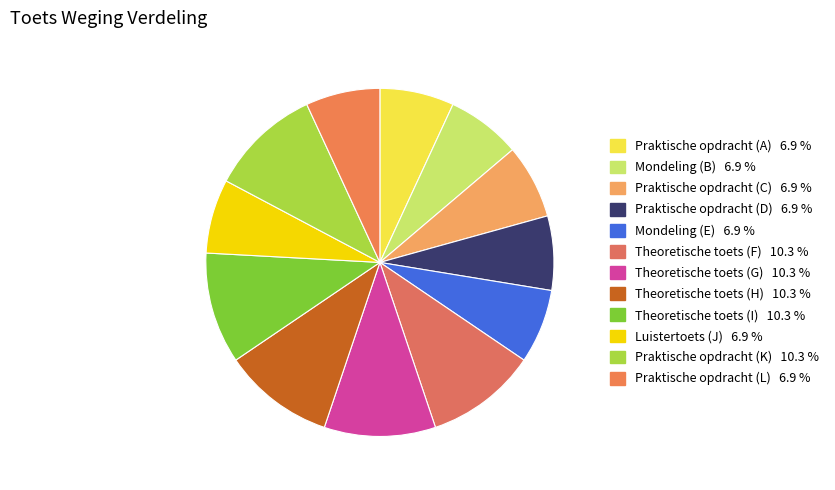

Count the number of slices in the pie.

12